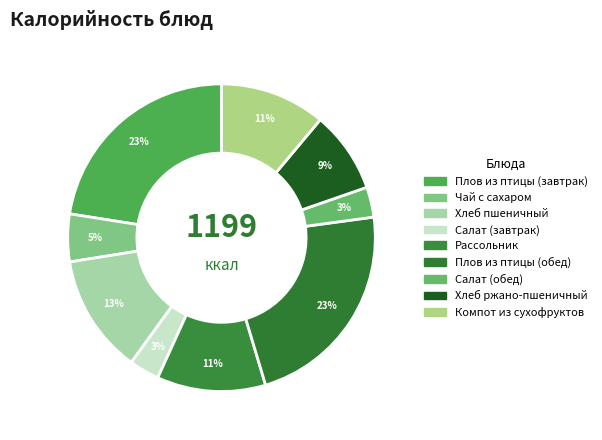

True or false: Хлеб ржано-пшеничный accounts for 22% of the total.

False